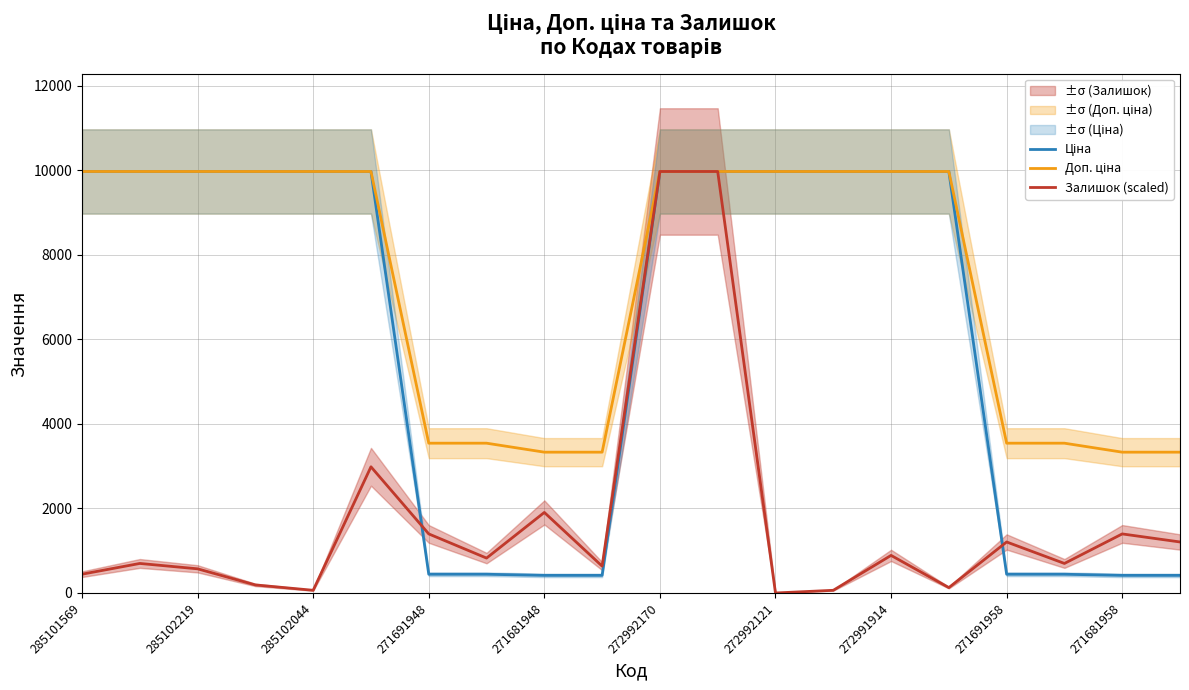

Is the value of Доп. ціна at 271681958 greater than the value of Залишок (scaled) at 271691958?

Yes